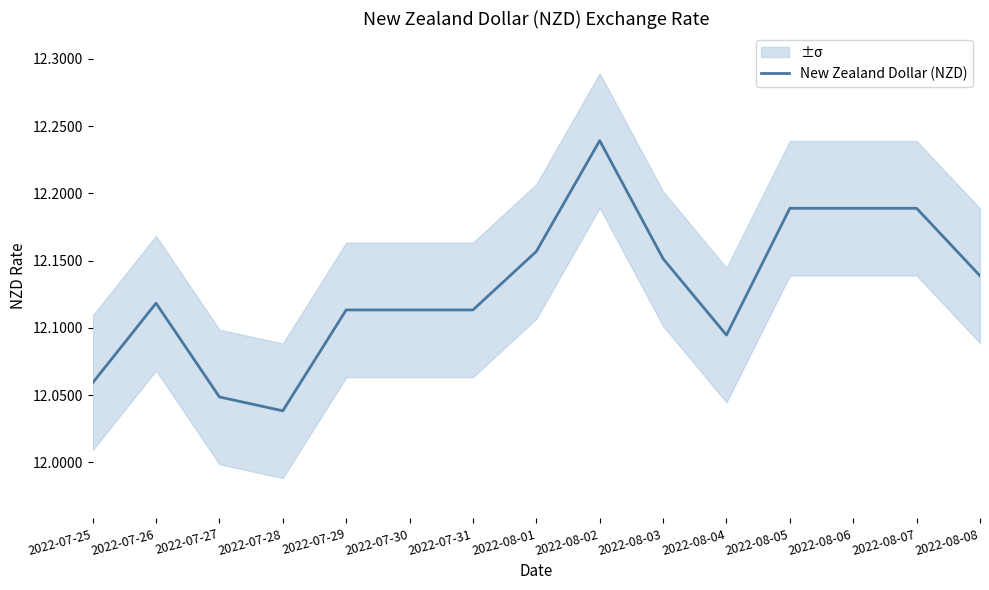

What is the label of the 1st point from the left?

2022-07-25